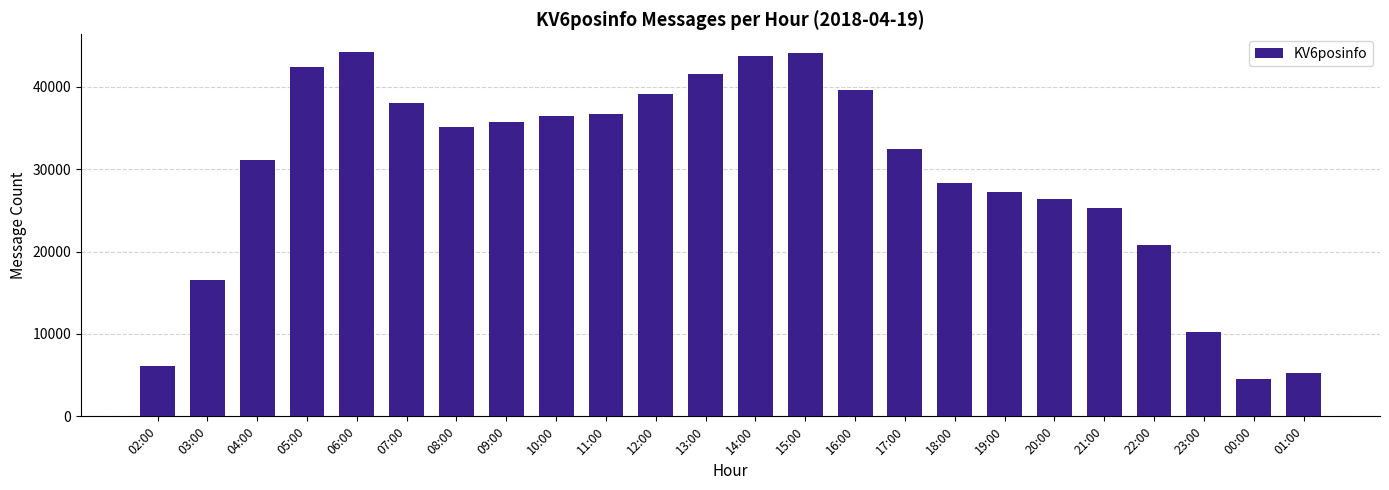

Count the number of data series in this chart.

1